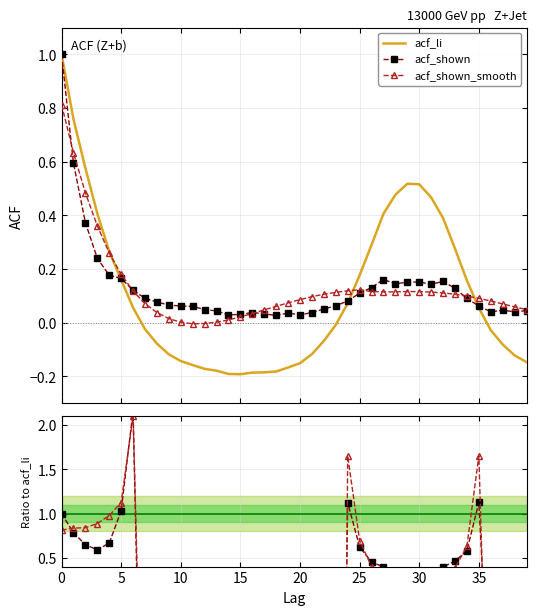

At how many categories does at least one series exceed -9?

40